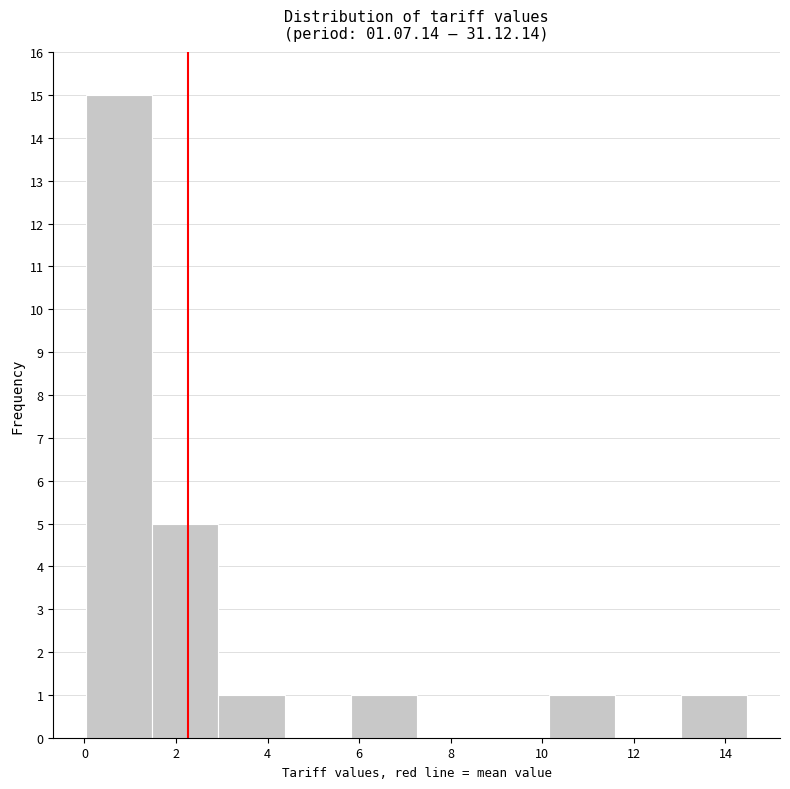

What is the height of the bar covering 3.0 to 4.4 on the x-axis? Neither the bar edges nor the heights are printed on the chart, so give them approximately, as read against the axes.

1